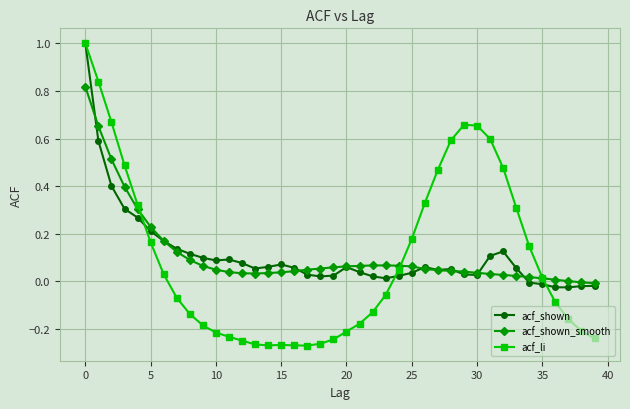

Which series has the widest spread of values?

acf_li